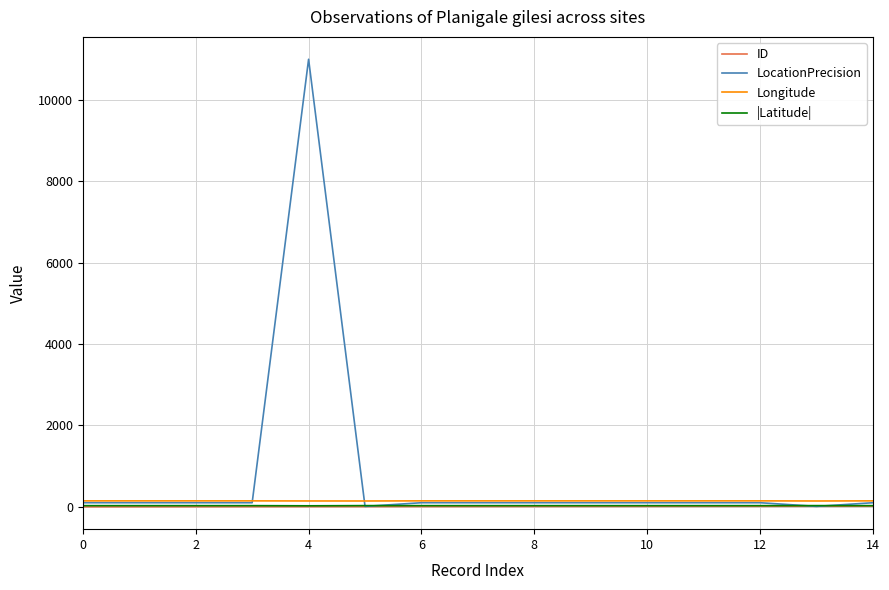

How many lines are shown in the chart?

4